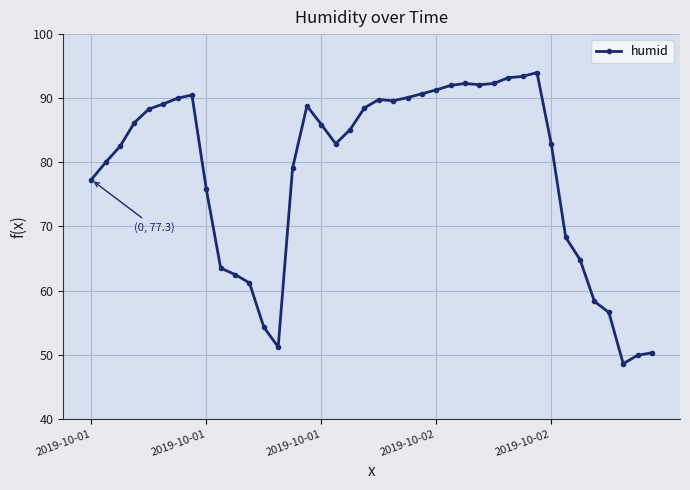

True or false: the data has more than 1 interior local peaks.

True